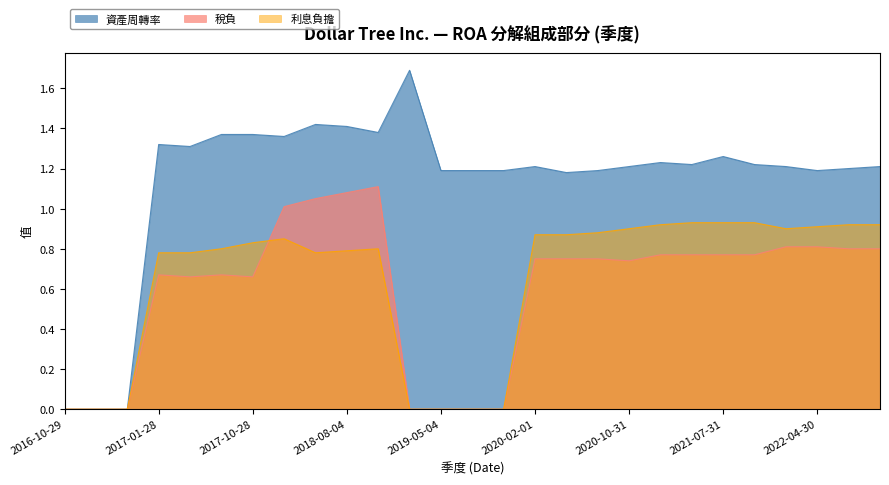

Reading right to left, list all the values displayed in this chart.

資產周轉率: 1.2	1.2	1.2	1.2	1.2	1.3	1.2	1.2	1.2	1.2	1.2	1.2	1.2	1.2	1.2	1.7	1.4	1.4	1.4	1.4	1.4	1.4	1.3	1.3	0.0	0.0	0.0
稅負: 0.8	0.8	0.8	0.8	0.8	0.8	0.8	0.8	0.7	0.8	0.8	0.8	0.0	0.0	0.0	0.0	1.1	1.1	1.1	1.0	0.7	0.7	0.7	0.7	0.0	0.0	0.0
利息負擔: 0.9	0.9	0.9	0.9	0.9	0.9	0.9	0.9	0.9	0.9	0.9	0.9	0.0	0.0	0.0	0.0	0.8	0.8	0.8	0.8	0.8	0.8	0.8	0.8	0.0	0.0	0.0